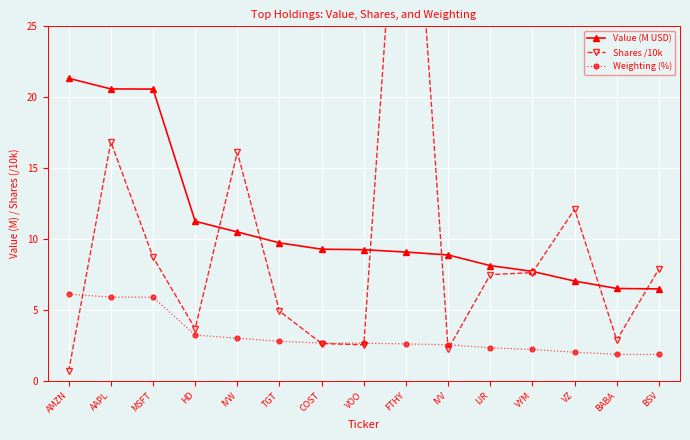

How many intersections are there between Shares /10k and Value (M USD)?

7